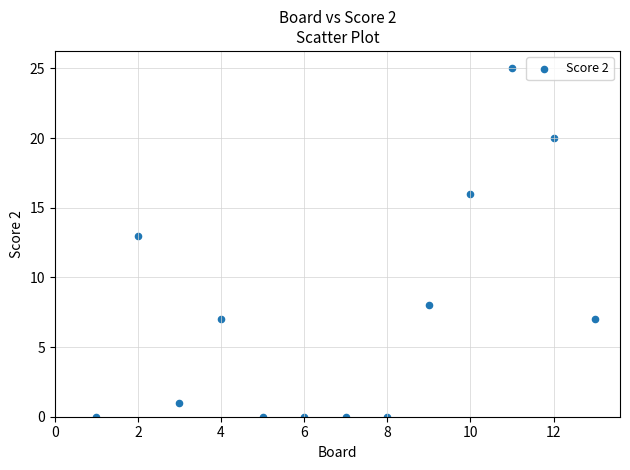

What Y value in the scatter plot is closest to 12?

13